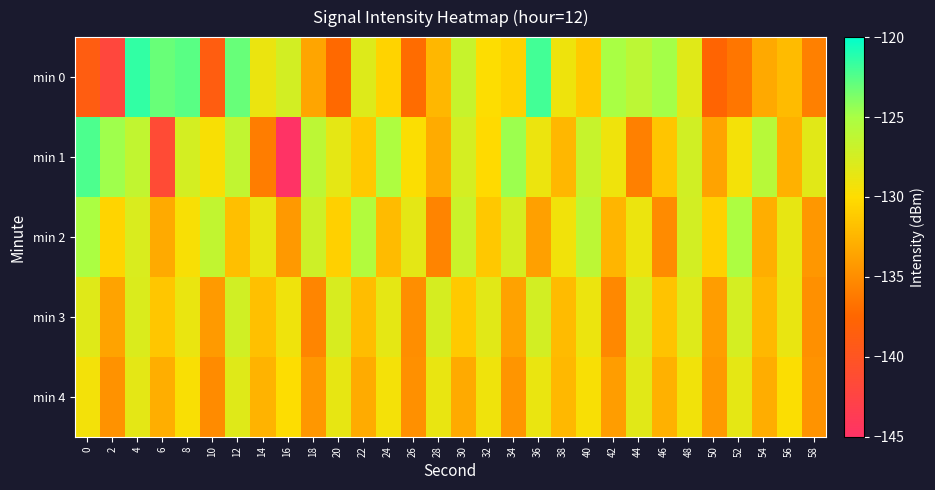

What is the total value across all series at 36?

-640.9